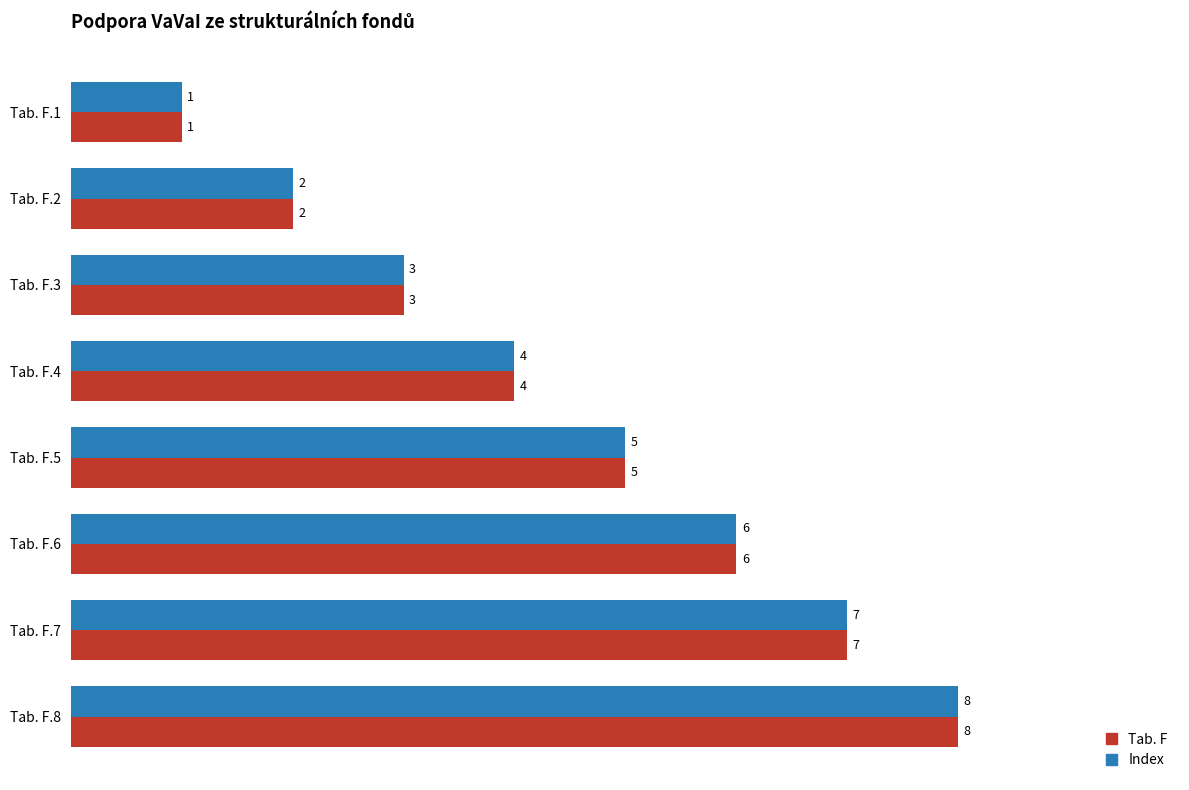

At which category is the sum across all series the highest?

Tab. F.8